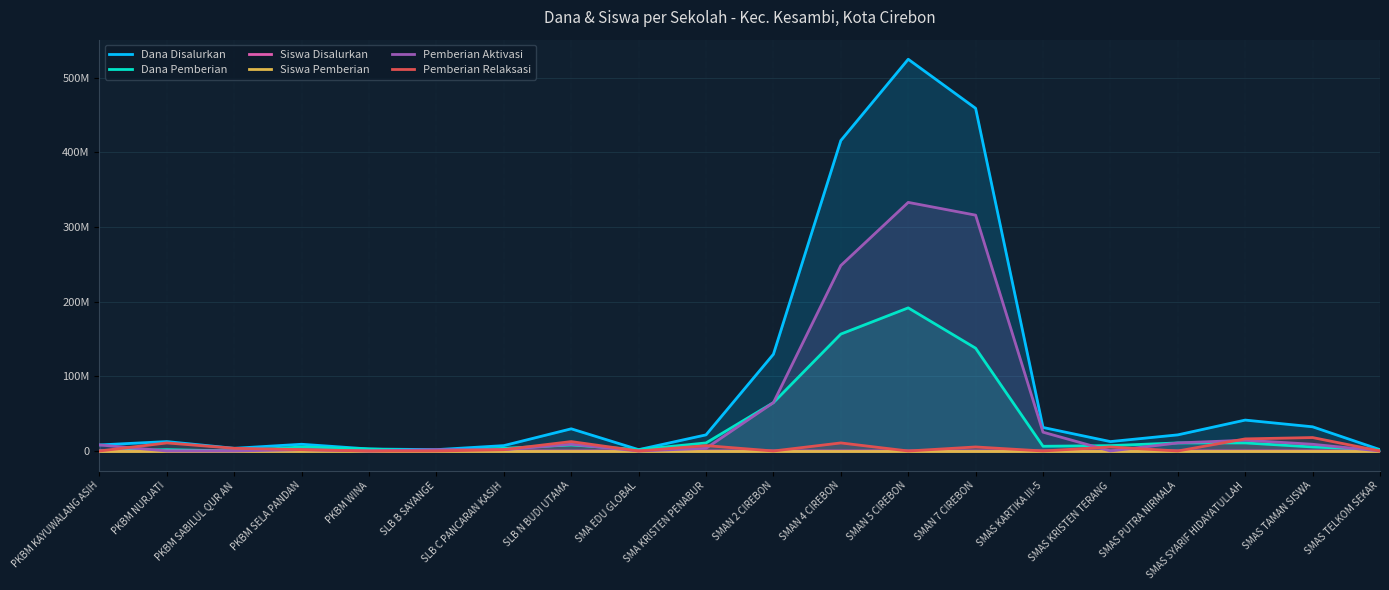

Is the value of Pemberian Aktivasi at SMAS TAMAN SISWA greater than the value of Pemberian Relaksasi at SMAN 5 CIREBON?

Yes